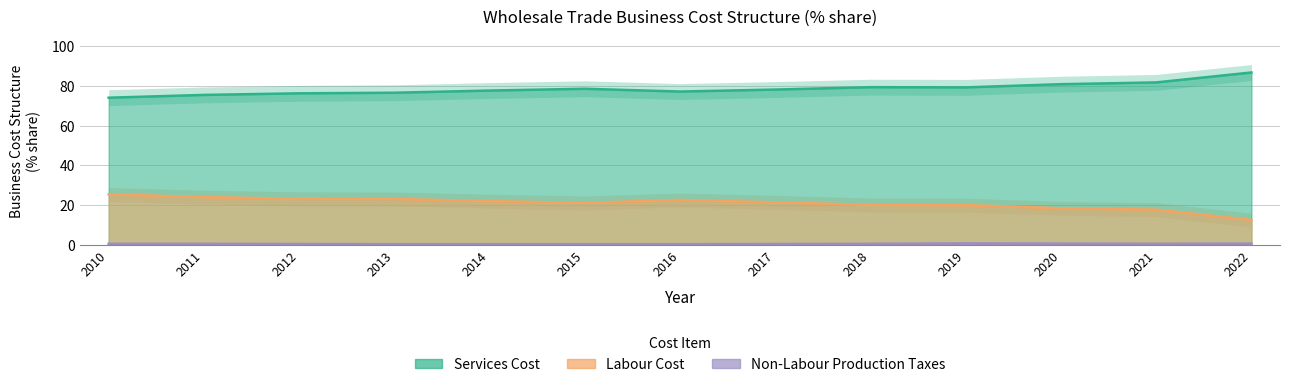

What is the greatest value displayed?

86.8